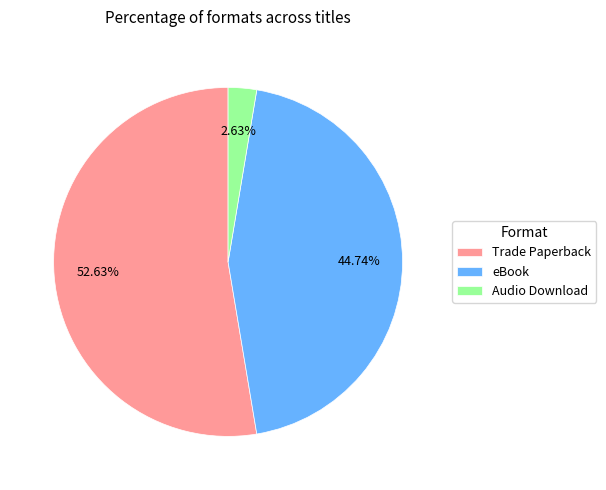

True or false: Audio Download accounts for 3% of the total.

True